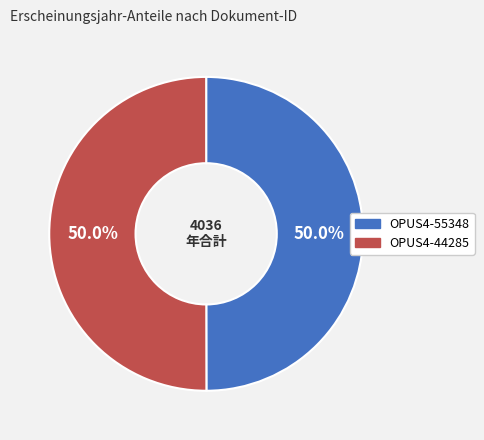

How many slices are in this pie chart?

2